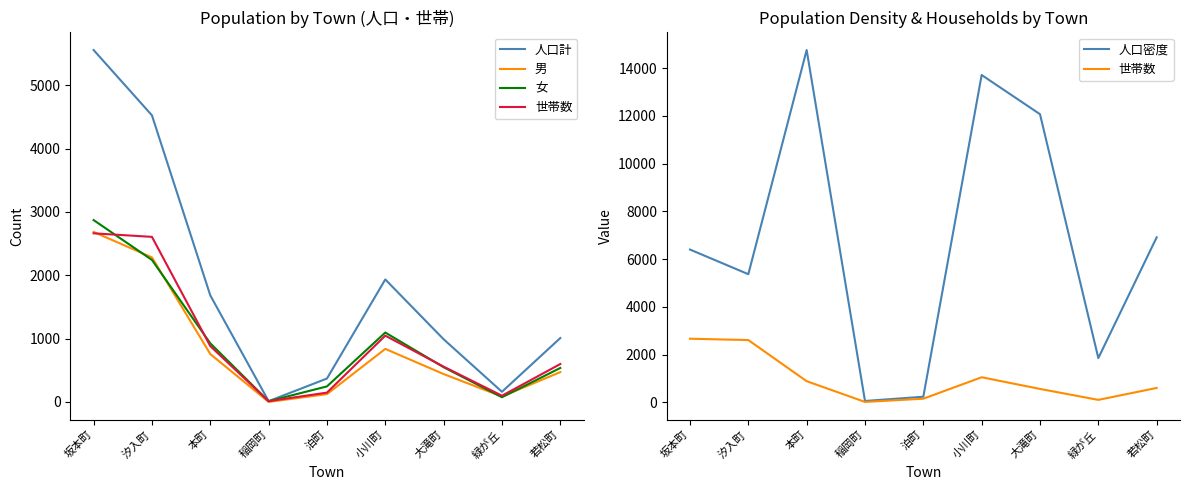

After their last crossing, which series has the higher values: 女 or 人口密度?

人口密度